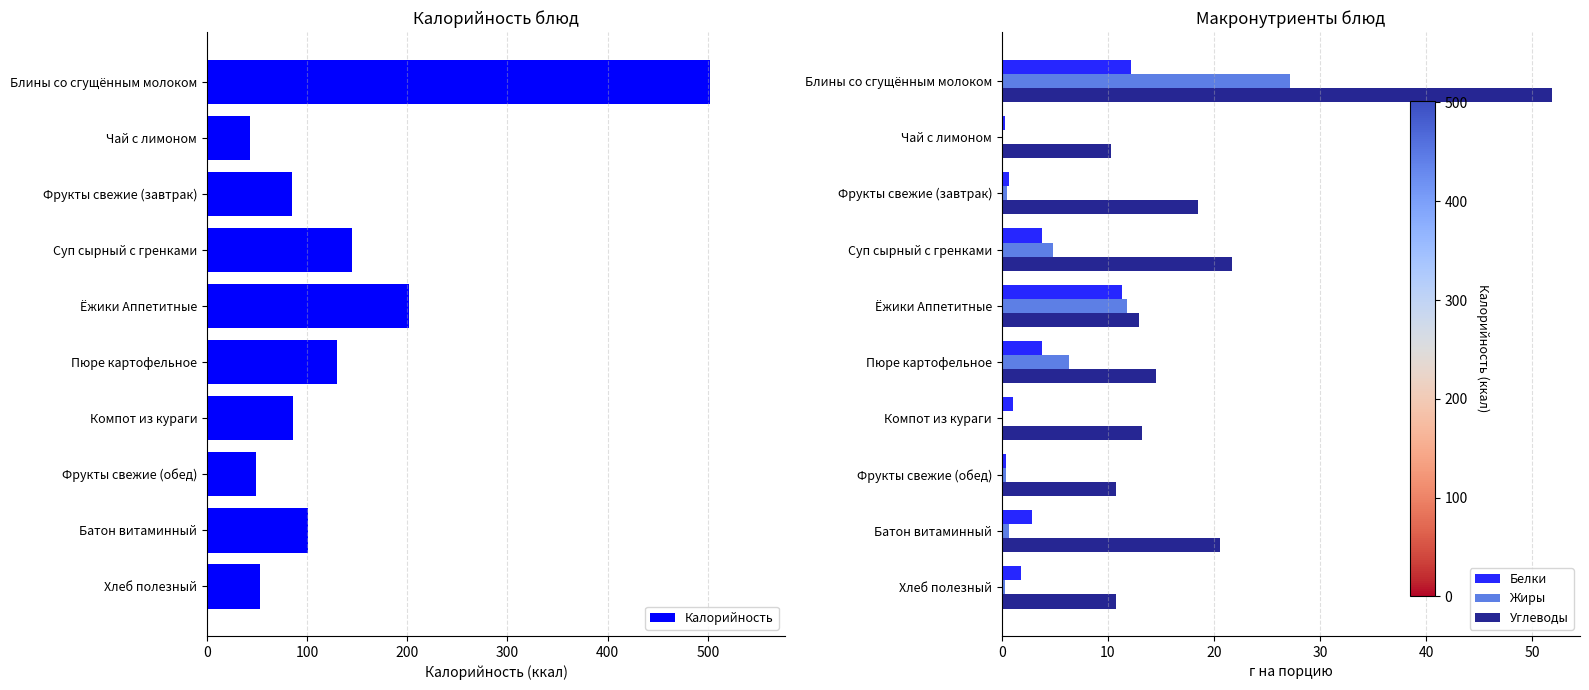

Where is Калорийность nearest to the value 272?

Ёжики Аппетитные